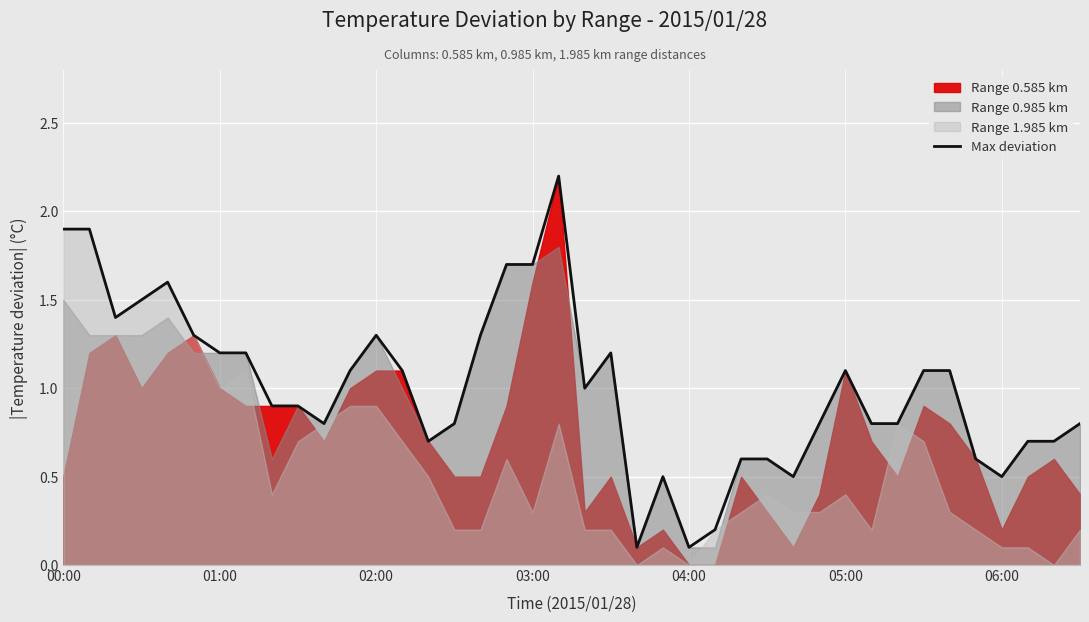

Is it true that Max deviation equals 1.1 at 05:00?

True